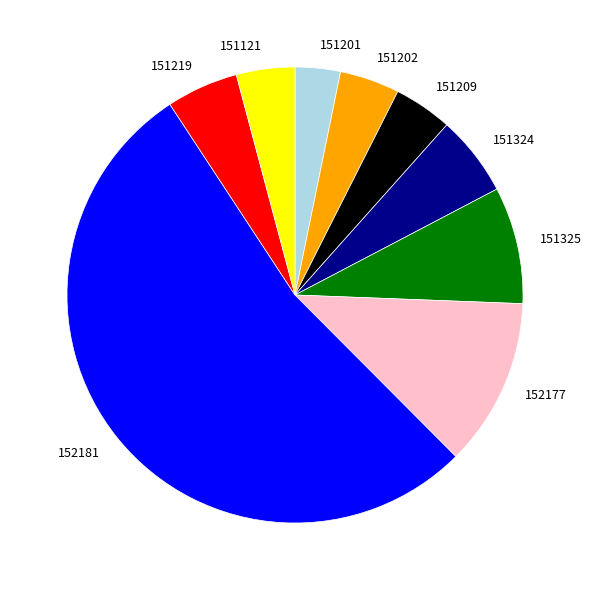

Which category has the smallest portion of the pie?

151201